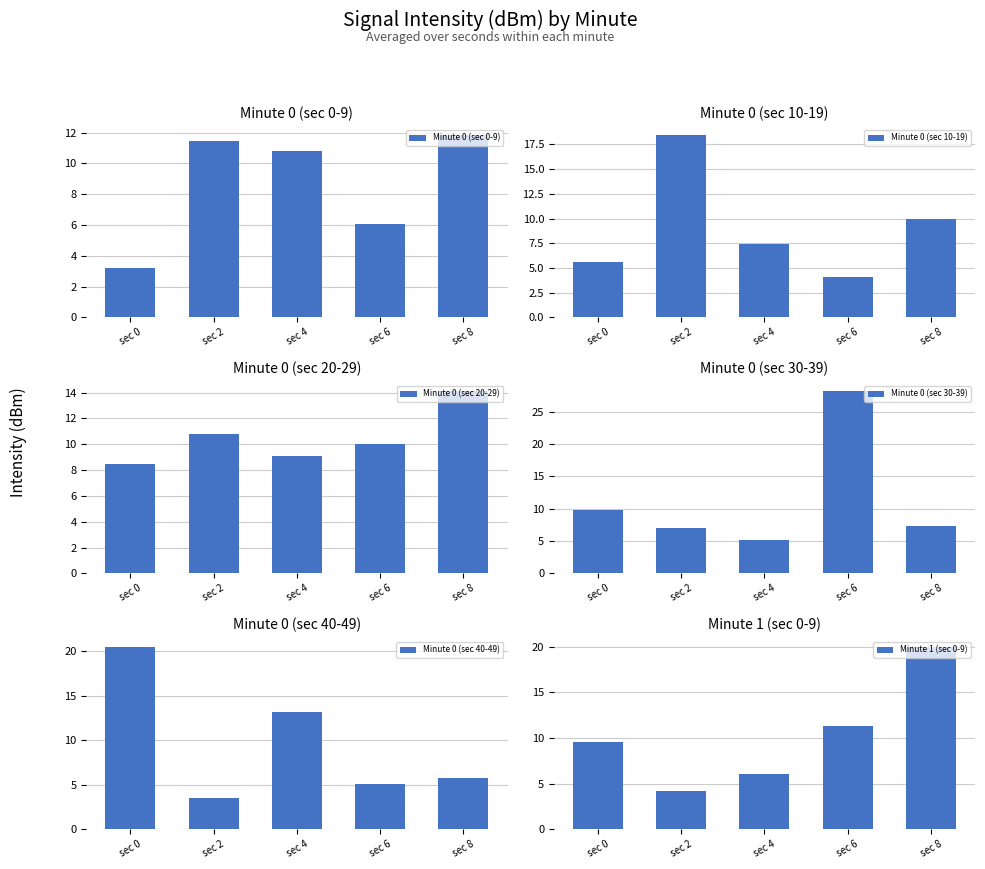

What is the value of the Minute 0 (sec 30-39) bar at the 5th from the left?

7.4